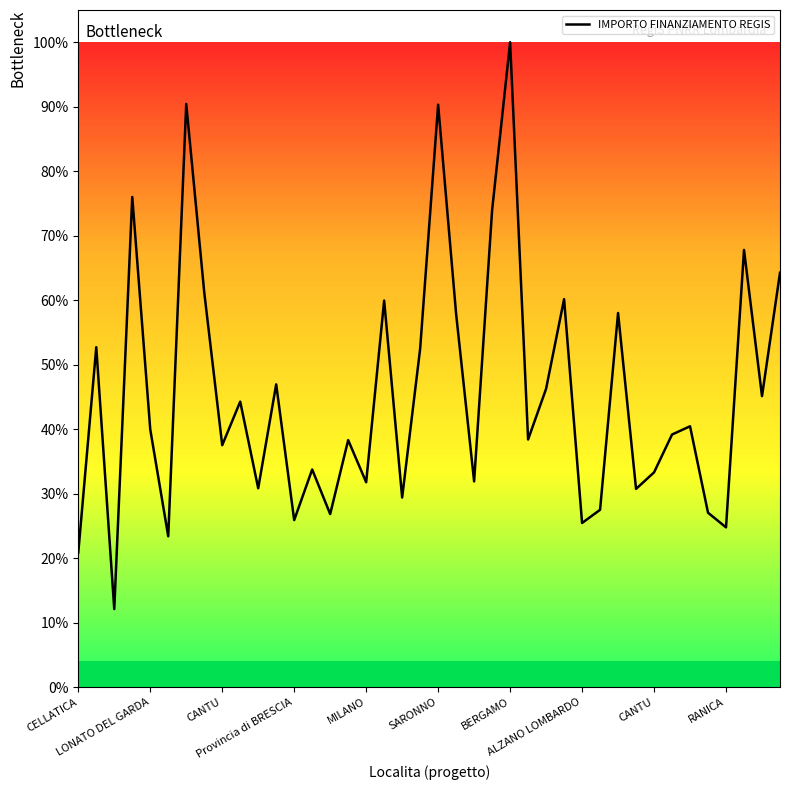

At which category does the data reach its first local valley?

CANTU